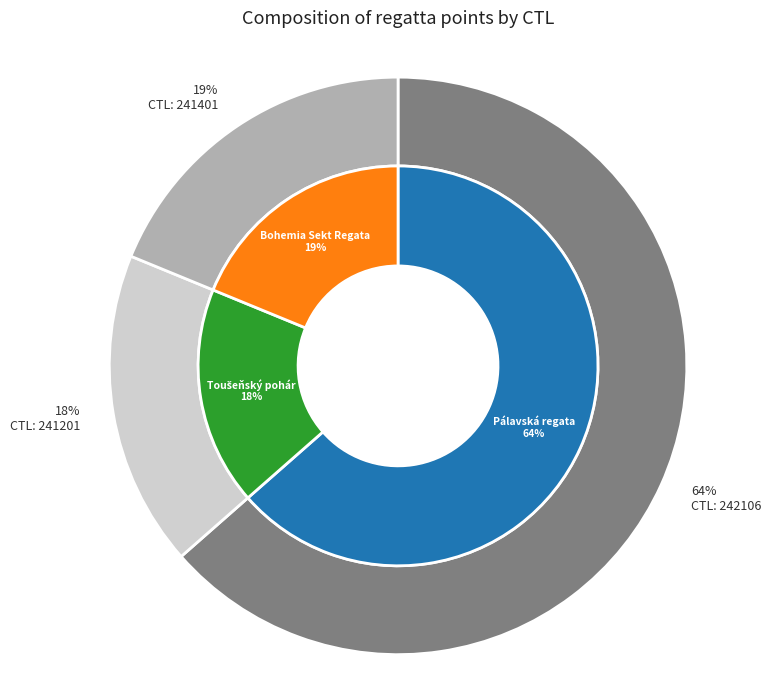

What is the ratio of the value at 242106 to the value at 241401?

3.4